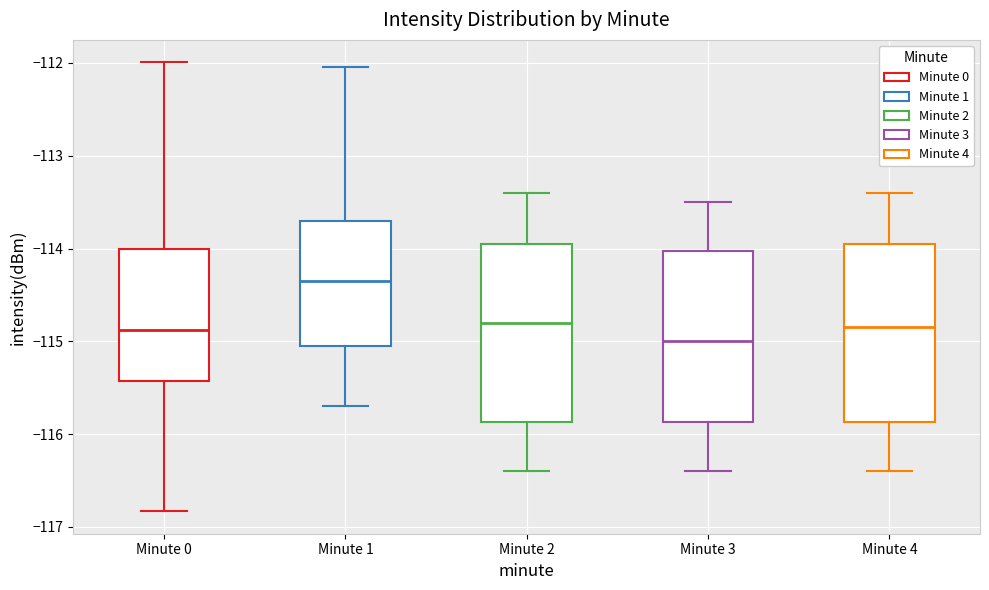

Reading left to right, transcribe this box plot: for each box, give where its median line is, the range the box spans, and where its two whiskers end, as read against the y-axis. The values are not printed on the chart, so give them approximately, as read against the axis.

Minute 0: median -114.9, box -115.4 to -114.0, whiskers -116.8 to -112.0
Minute 1: median -114.3, box -115.0 to -113.7, whiskers -115.7 to -112.0
Minute 2: median -114.8, box -115.9 to -113.9, whiskers -116.4 to -113.4
Minute 3: median -115.0, box -115.9 to -114.0, whiskers -116.4 to -113.5
Minute 4: median -114.8, box -115.9 to -113.9, whiskers -116.4 to -113.4